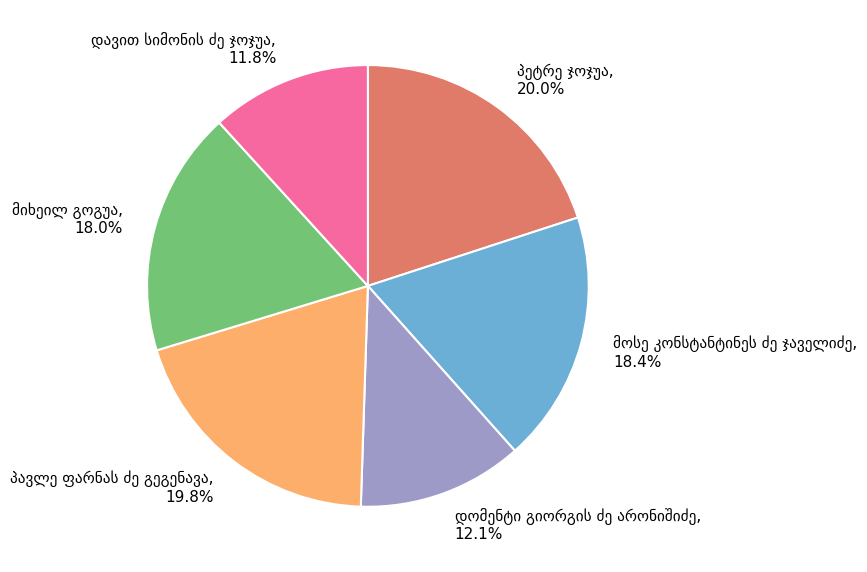

Is there a majority slice in this chart?

No